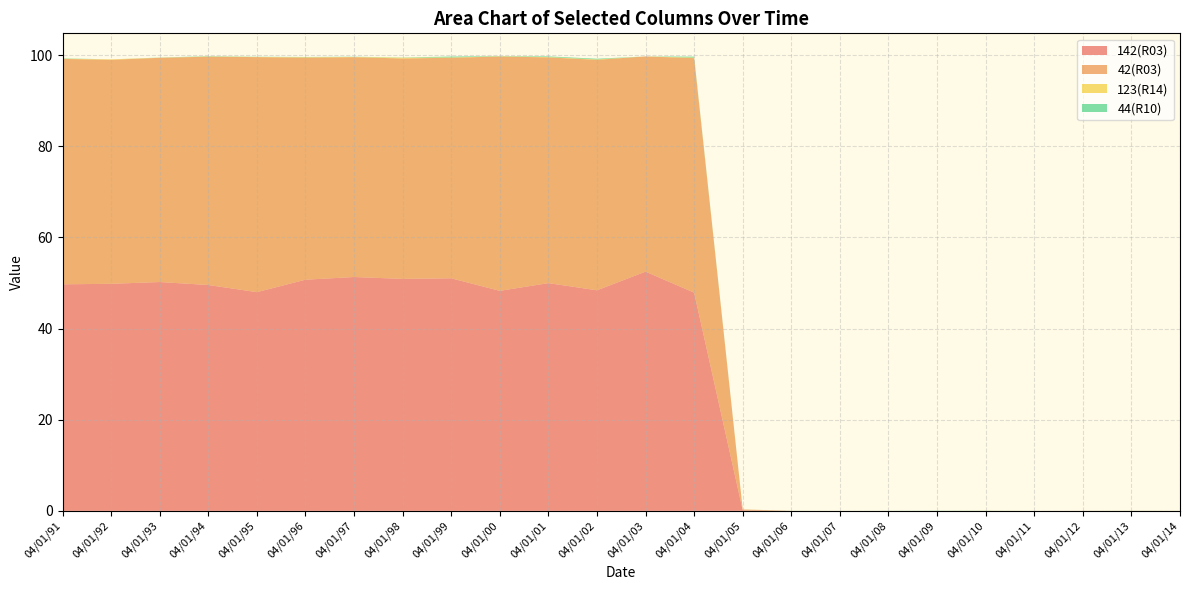

Reading left to right, extract all data points from this chart.

142(R03): 04/01/91=49.7	04/01/92=49.8	04/01/93=50.2	04/01/94=49.5	04/01/95=48.0	04/01/96=50.7	04/01/97=51.3	04/01/98=50.9	04/01/99=51.0	04/01/00=48.3	04/01/01=50.0	04/01/02=48.4	04/01/03=52.5	04/01/04=47.9	04/01/05=0.1	04/01/06=0.0	04/01/07=0.0	04/01/08=0.0	04/01/09=0.0	04/01/10=0.0	04/01/11=0.0	04/01/12=0.0	04/01/13=0.0	04/01/14=0.0
42(R03): 04/01/91=49.5	04/01/92=49.1	04/01/93=49.2	04/01/94=50.1	04/01/95=51.6	04/01/96=48.7	04/01/97=48.2	04/01/98=48.4	04/01/99=48.4	04/01/00=51.4	04/01/01=49.5	04/01/02=50.6	04/01/03=47.2	04/01/04=51.5	04/01/05=0.2	04/01/06=0.0	04/01/07=0.0	04/01/08=0.0	04/01/09=0.0	04/01/10=0.0	04/01/11=0.0	04/01/12=0.0	04/01/13=0.0	04/01/14=0.0
123(R14): 04/01/91=0.1	04/01/92=0.1	04/01/93=0.0	04/01/94=0.0	04/01/95=0.0	04/01/96=0.1	04/01/97=0.1	04/01/98=0.2	04/01/99=0.1	04/01/00=0.1	04/01/01=0.1	04/01/02=0.1	04/01/03=0.0	04/01/04=0.1	04/01/05=0.0	04/01/06=0.0	04/01/07=0.0	04/01/08=0.0	04/01/09=0.0	04/01/10=0.0	04/01/11=0.0	04/01/12=0.0	04/01/13=0.0	04/01/14=0.0
44(R10): 04/01/91=0.1	04/01/92=0.0	04/01/93=0.0	04/01/94=0.1	04/01/95=0.0	04/01/96=0.1	04/01/97=0.1	04/01/98=0.0	04/01/99=0.2	04/01/00=0.1	04/01/01=0.1	04/01/02=0.2	04/01/03=0.0	04/01/04=0.2	04/01/05=0.0	04/01/06=0.0	04/01/07=0.0	04/01/08=0.0	04/01/09=0.0	04/01/10=0.0	04/01/11=0.0	04/01/12=0.0	04/01/13=0.0	04/01/14=0.0